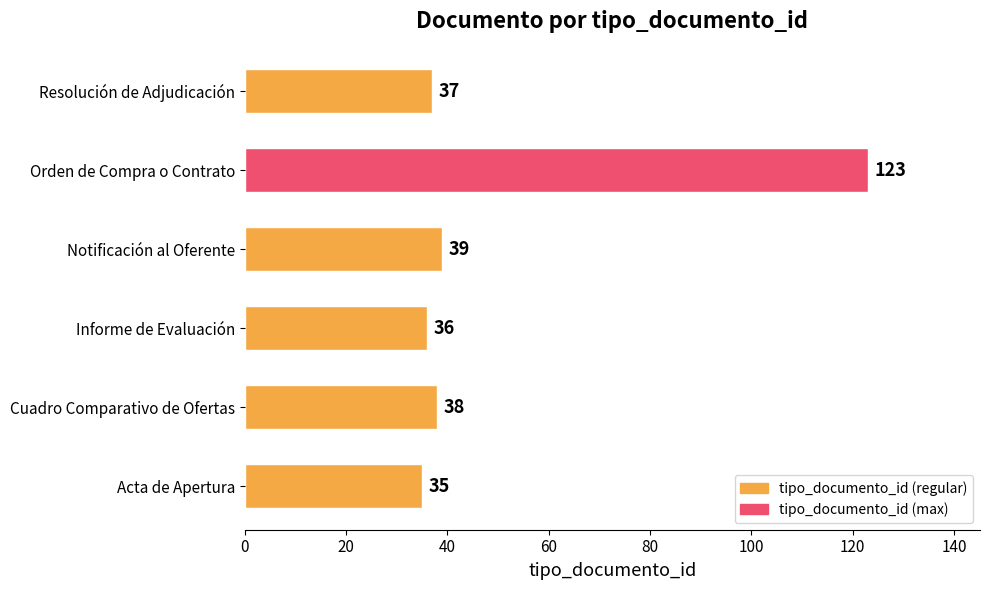

Between Cuadro Comparativo de Ofertas and Acta de Apertura, which is larger?

Cuadro Comparativo de Ofertas